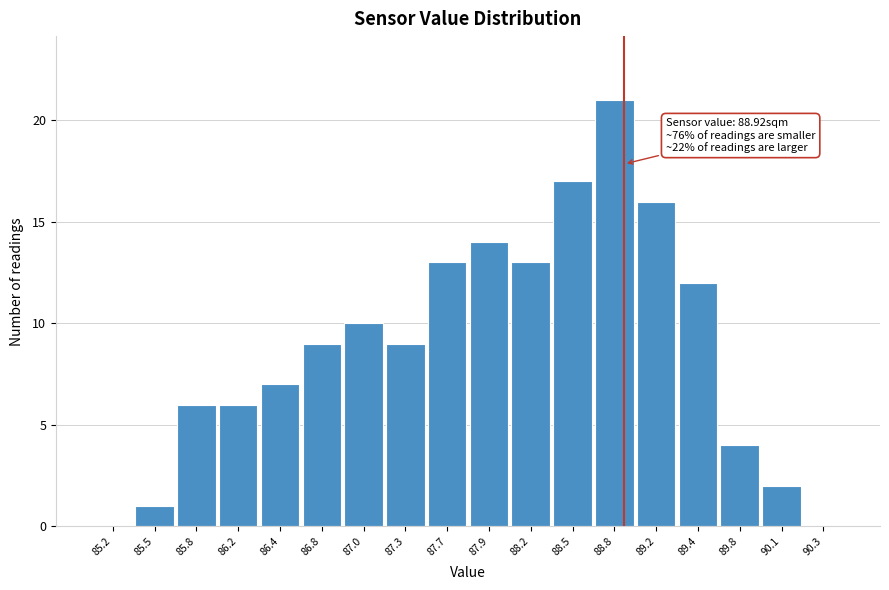

Over which range of the x-axis is the bar tallest?

88.7 to 89.0